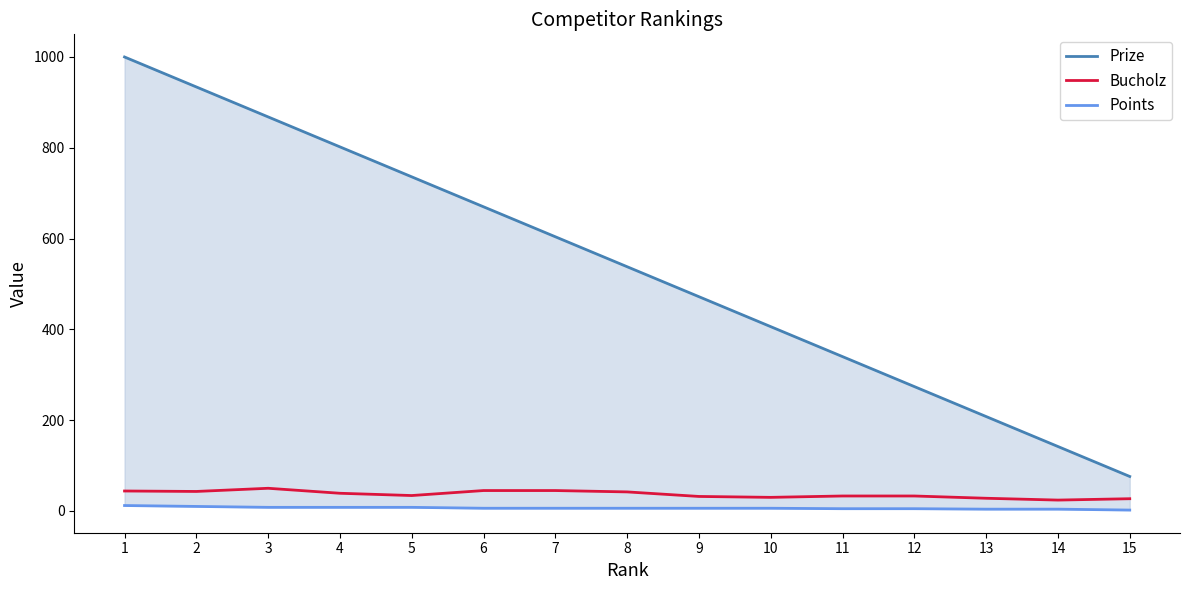

The Bucholz series shows 12 at 15. True or false?

False